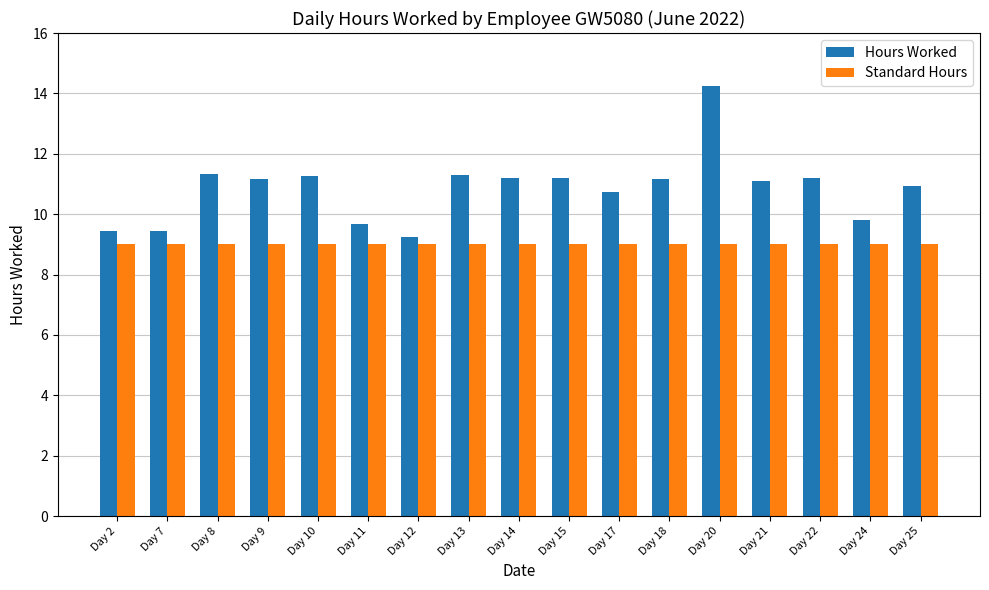

What is the value of the Standard Hours bar at the 11th from the left?

9.0